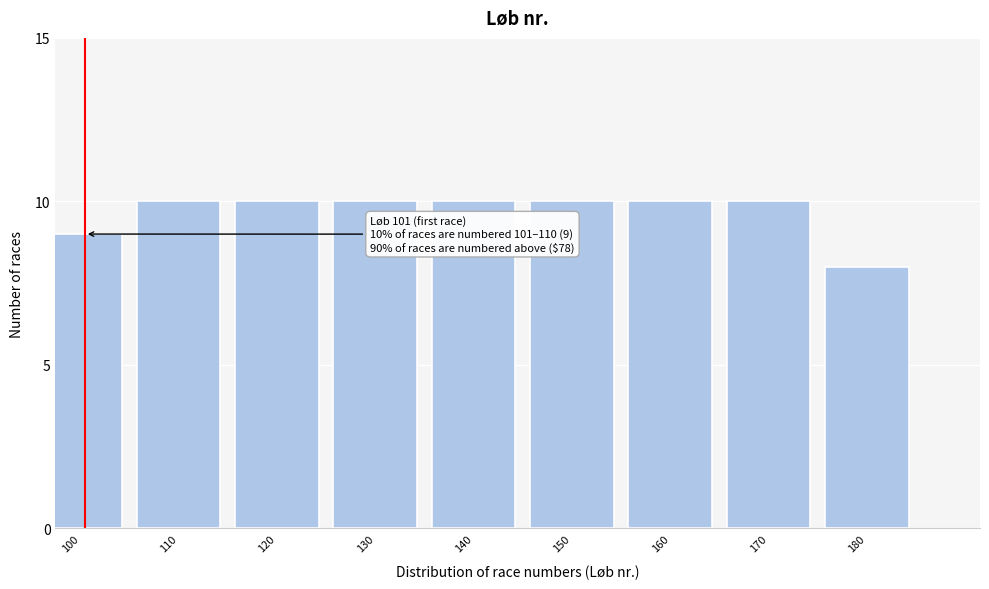

Reading right to left, transcribe all the data shown in this chart.

180=8	170=10	160=10	150=10	140=10	130=10	120=10	110=10	100=9